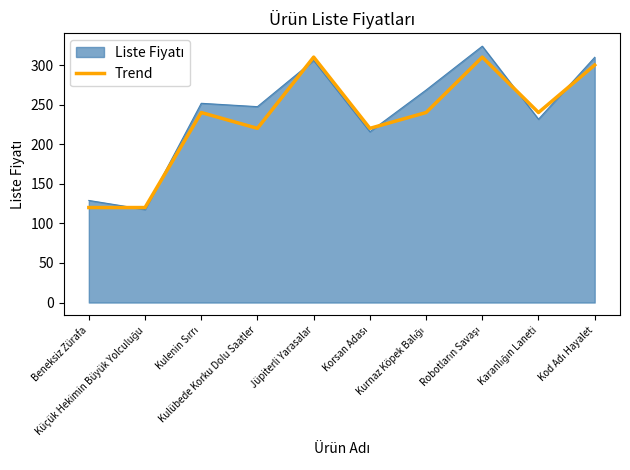

What is the maximum value shown in the chart?

323.8